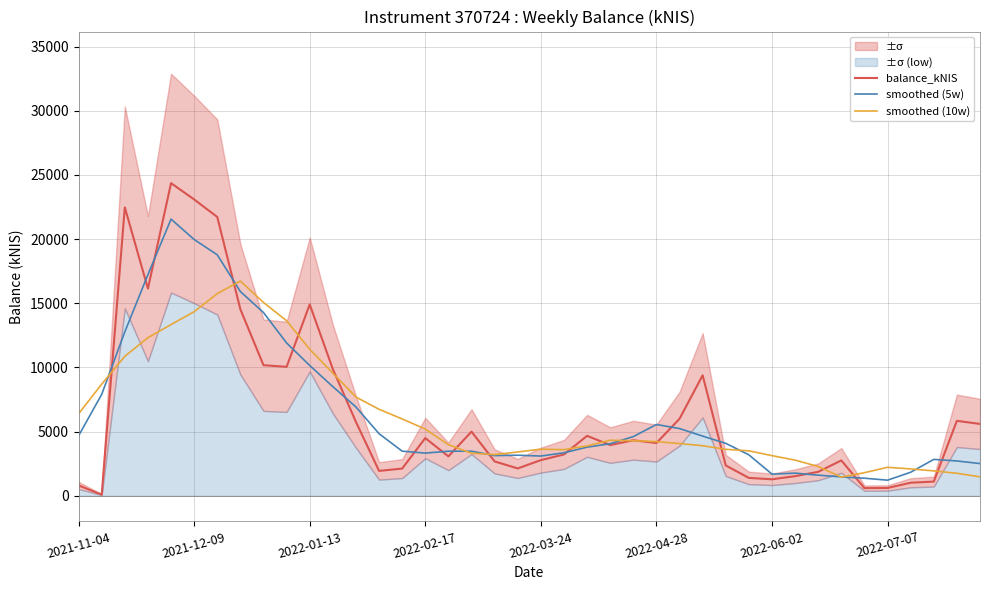

True or false: smoothed (5w) has a value of 3157.2 at 19.

True